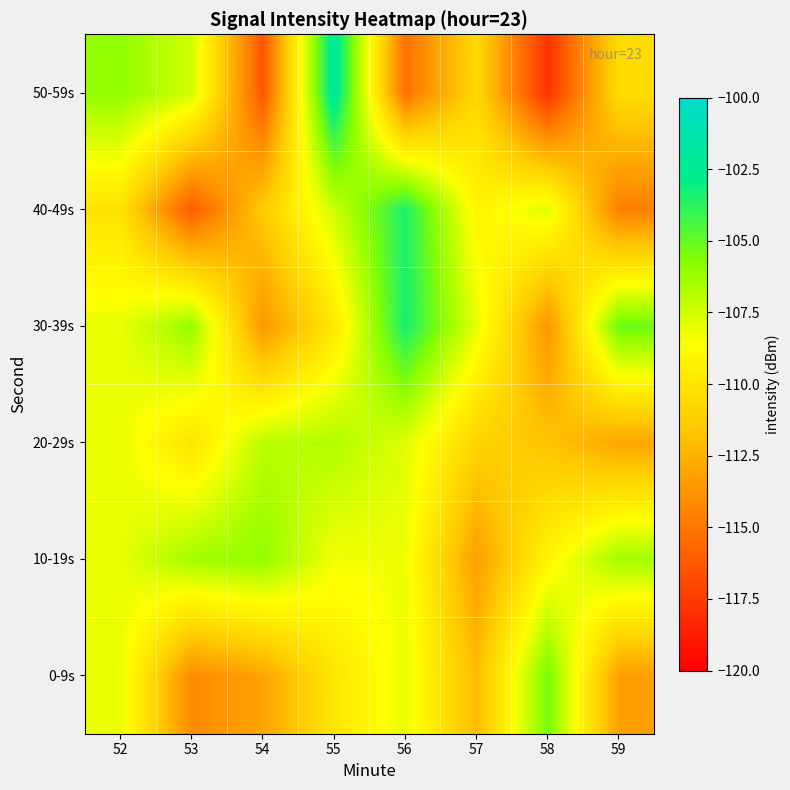

What is the spread (max minus min) of values at 56?

11.9